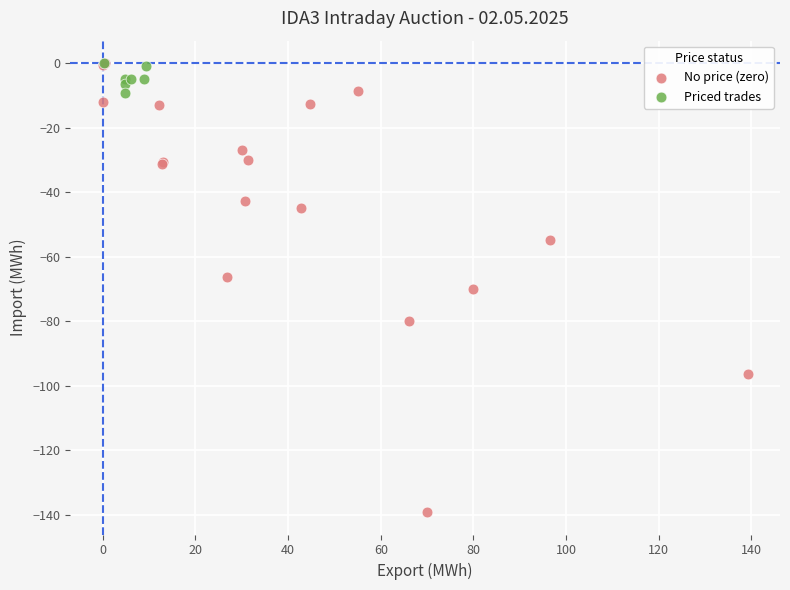

What are all the series names shown in the legend?

No price (zero), Priced trades